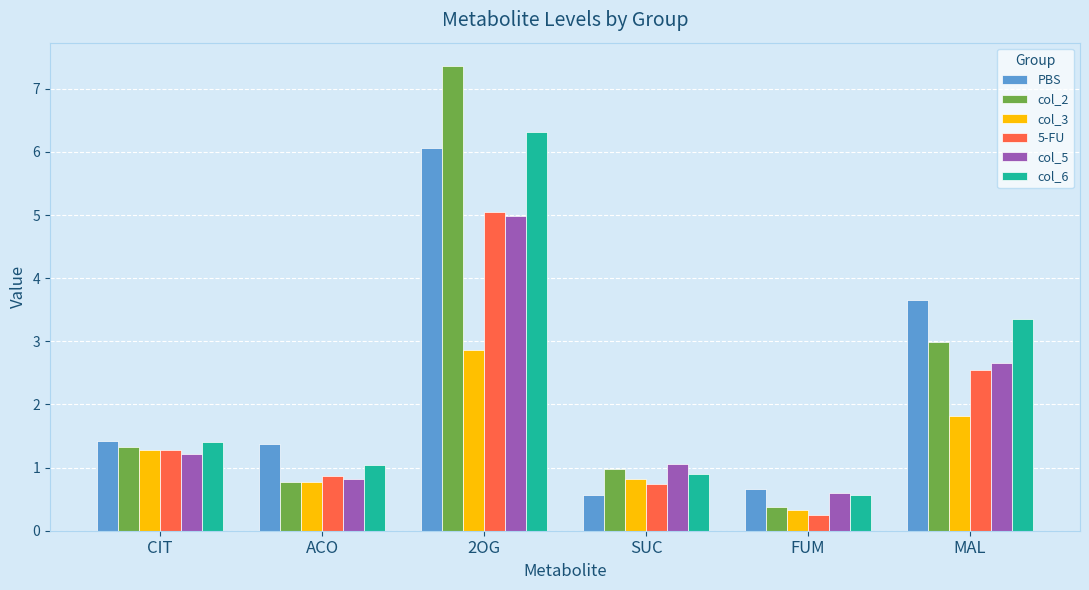

At which label does PBS reach its peak?

2OG